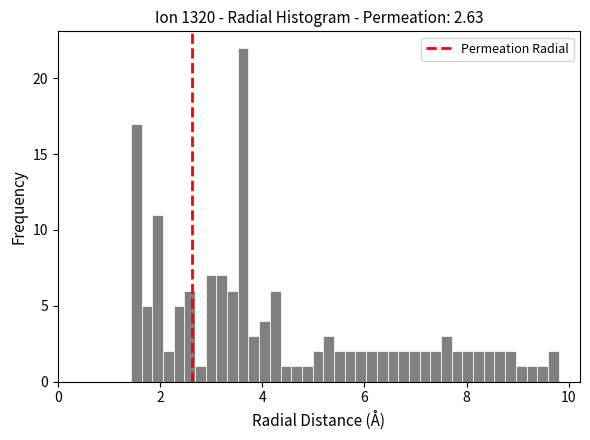

Read against the x-axis, roughly where is the centre of the tallest bar?

3.6